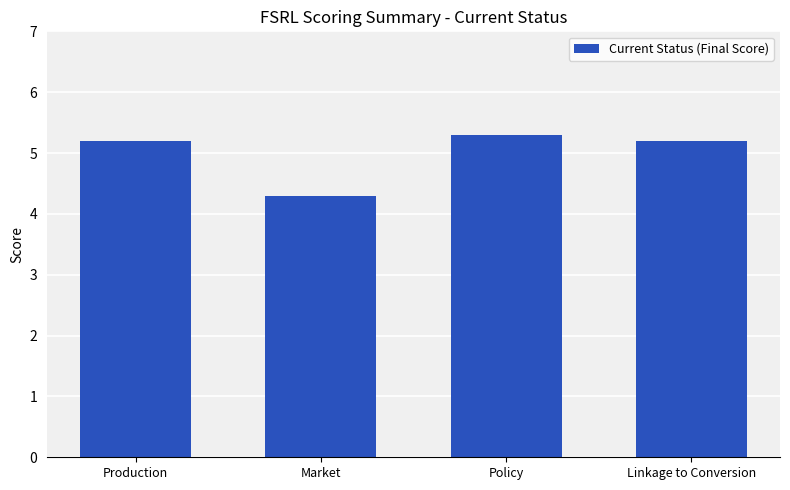

Are the bars horizontal?

No